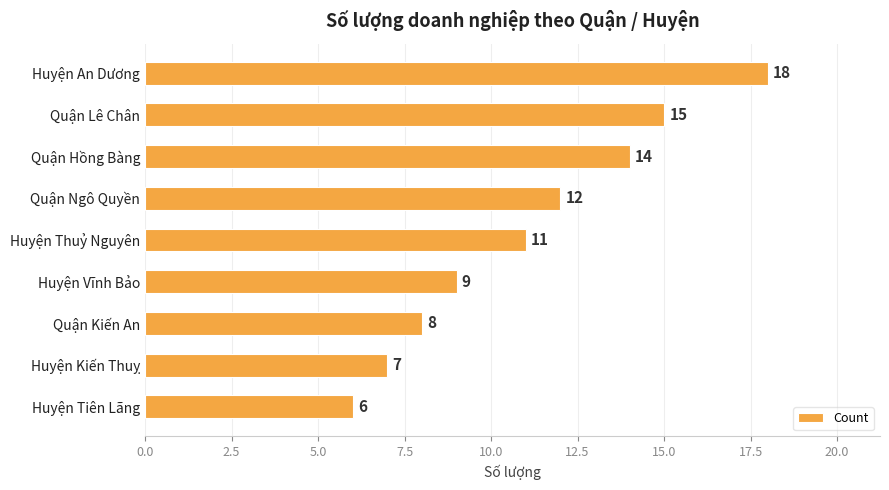

What is the label of the 5th bar from the top?

Huyện Thuỷ Nguyên